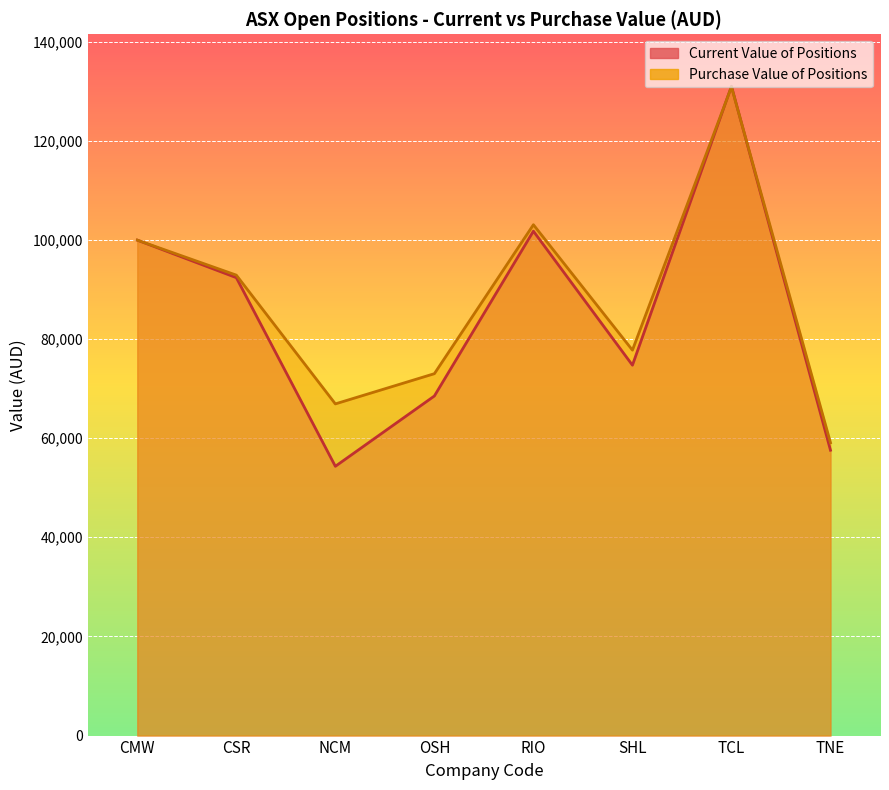

Does the chart display data point markers on the line(s)?

No